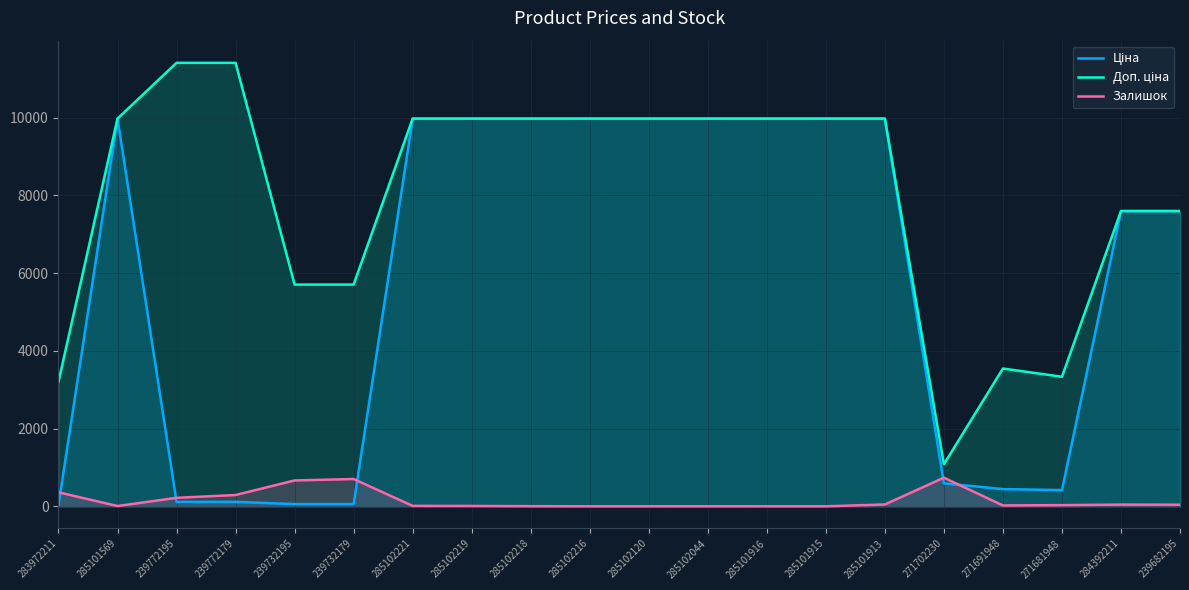

At which label does Ціна reach its minimum?

283972211